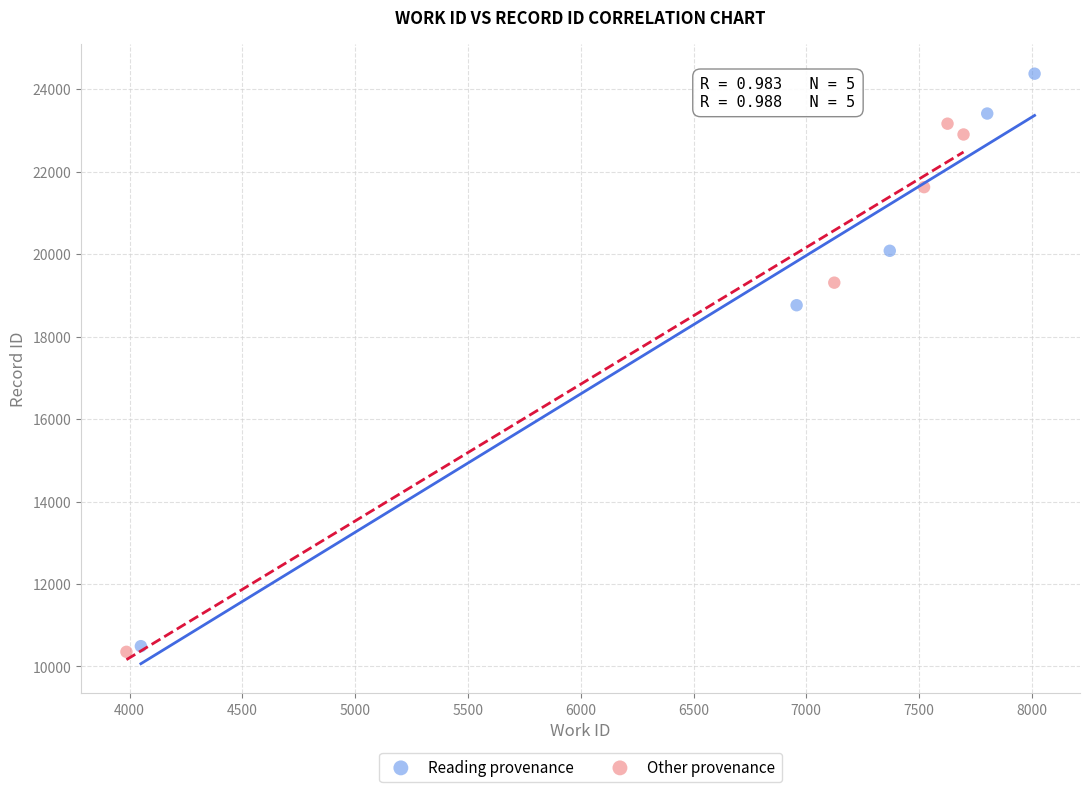

Which series has the widest spread of Y values?

Reading provenance